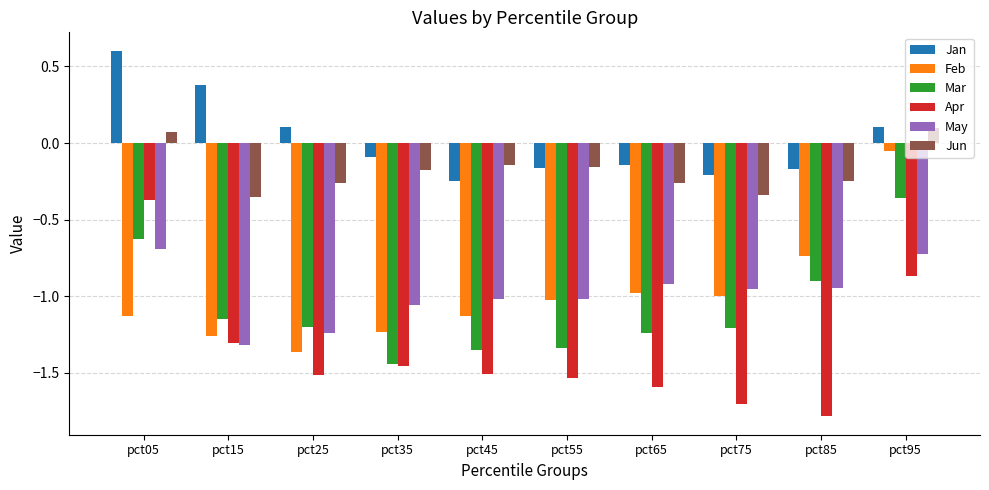

At how many categories does at least one series exceed 0?

4